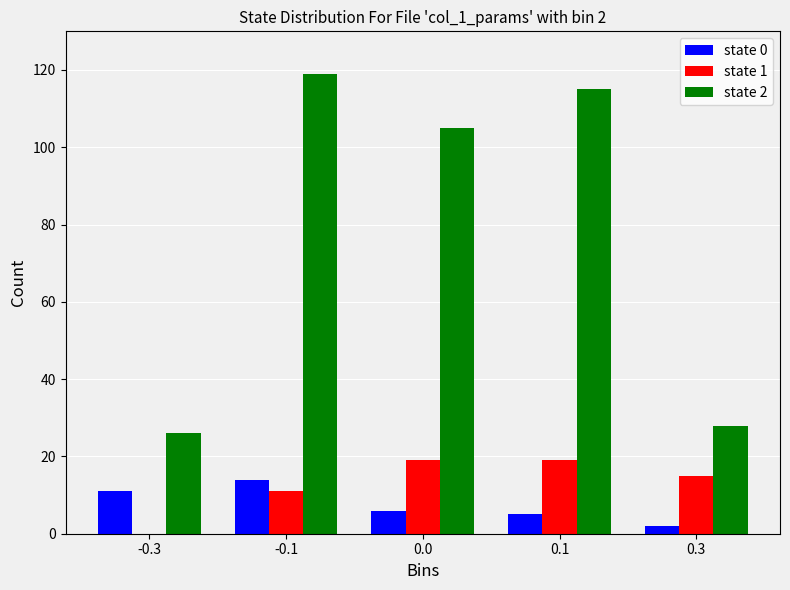

Reading left to right, transcribe all the data shown in this chart.

state 0: -0.3=11	-0.1=14	0.0=6	0.1=5	0.3=2
state 1: -0.3=0	-0.1=11	0.0=19	0.1=19	0.3=15
state 2: -0.3=26	-0.1=119	0.0=105	0.1=115	0.3=28